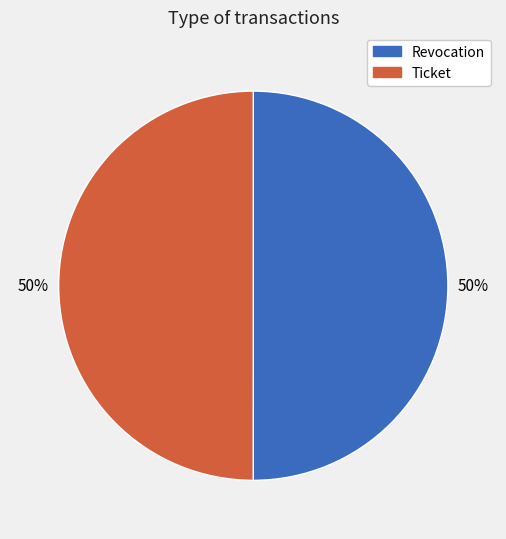

True or false: Ticket accounts for 43% of the total.

False